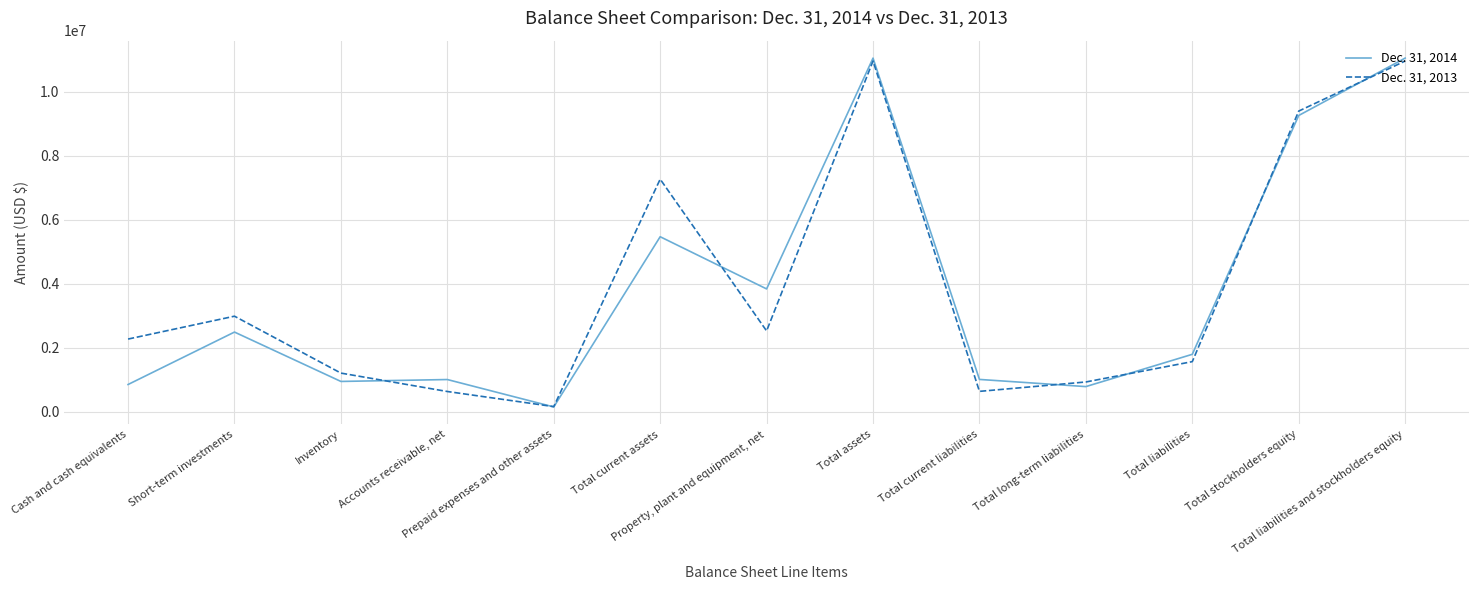

Where is the first local maximum for Dec. 31, 2013?

Short-term investments